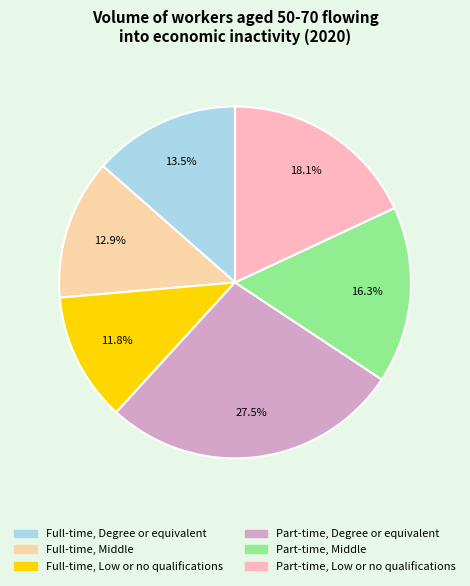

To the nearest percent, what is the difference between the largest and smallest slice percentages?

16%